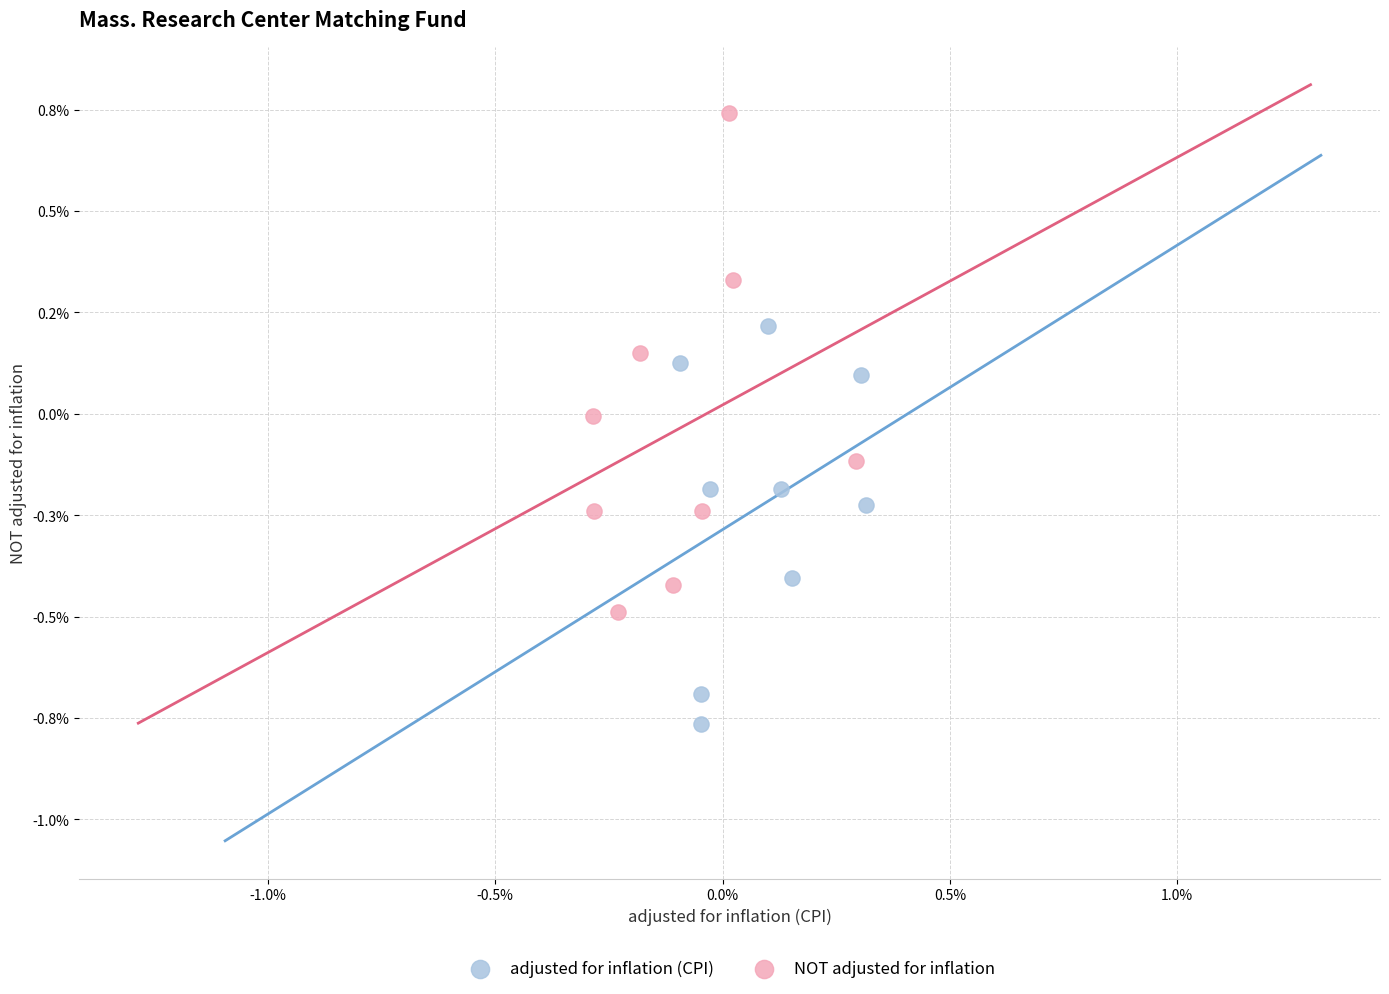

What are all the series names shown in the legend?

adjusted for inflation (CPI), NOT adjusted for inflation